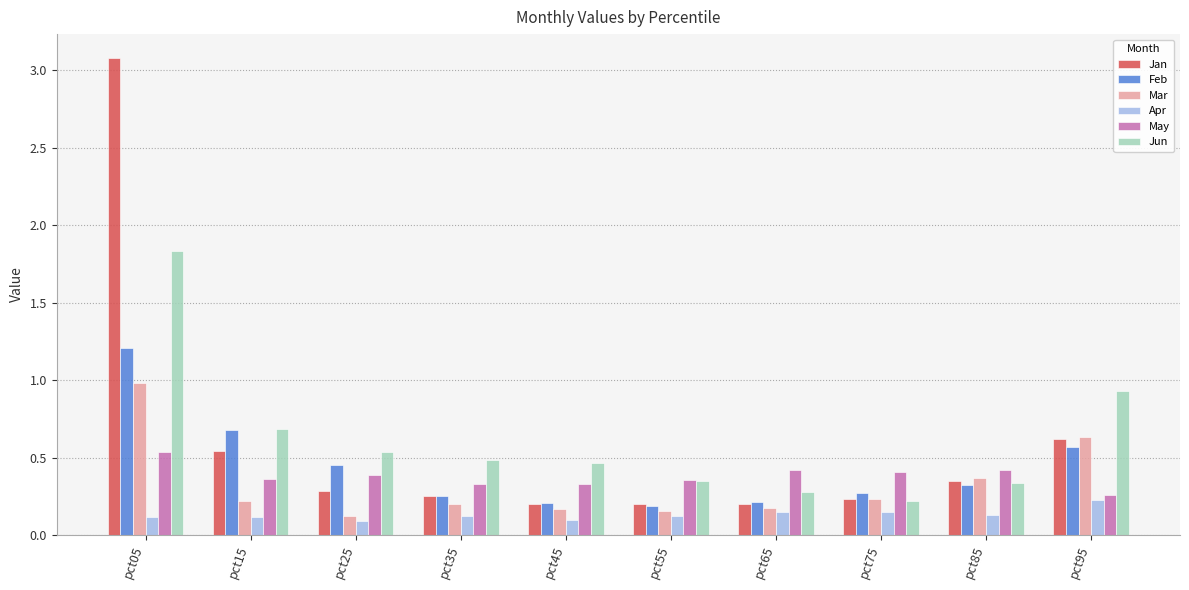

List the series in order of their peak value, lowest first.

Apr, May, Mar, Feb, Jun, Jan